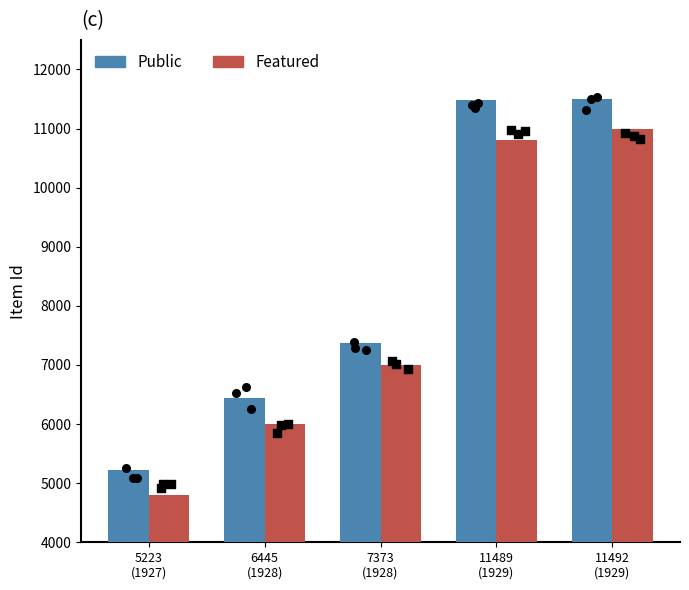

Which series has the largest total across all categories?

Public